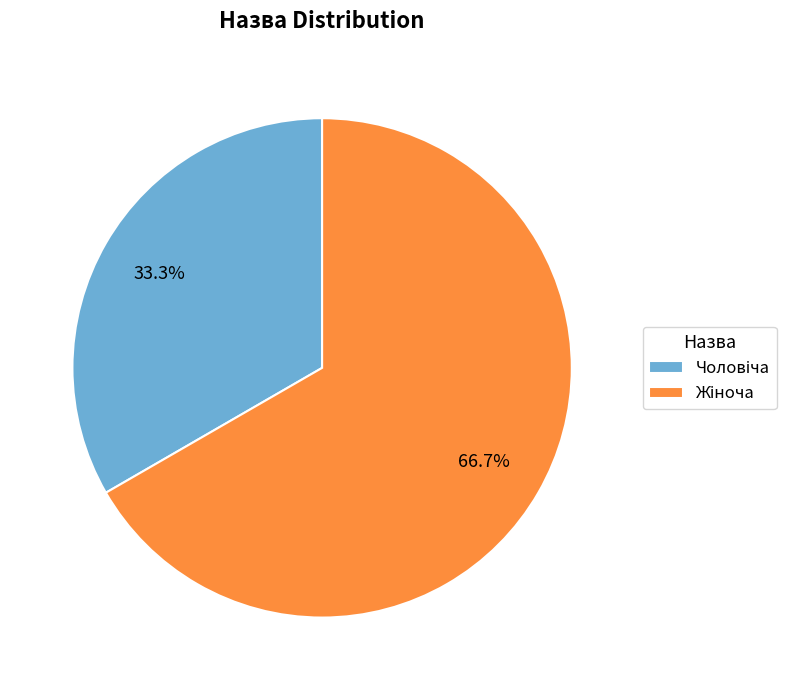

Is there any slice that represents more than half of the pie?

Yes